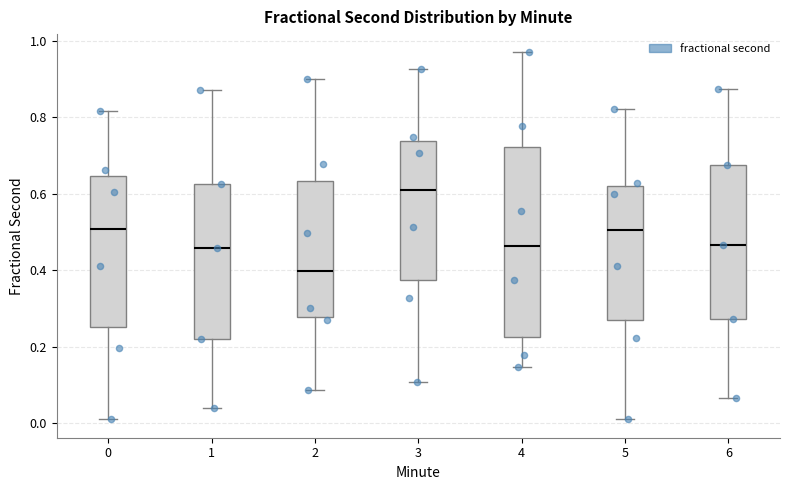

Where is the lower edge of the box at x = 0 on the y-axis? The values are not printed on the chart, so give them approximately, as read against the axis.

0.26